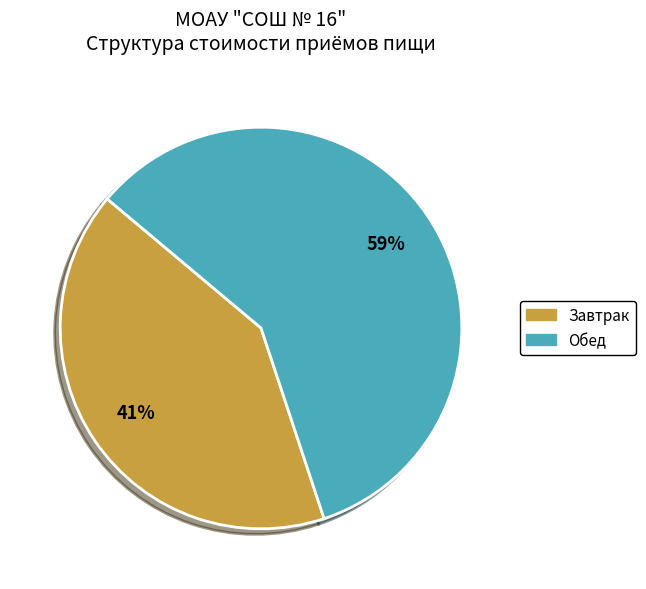

Rank the categories by value from lowest to highest.

Завтрак, Обед